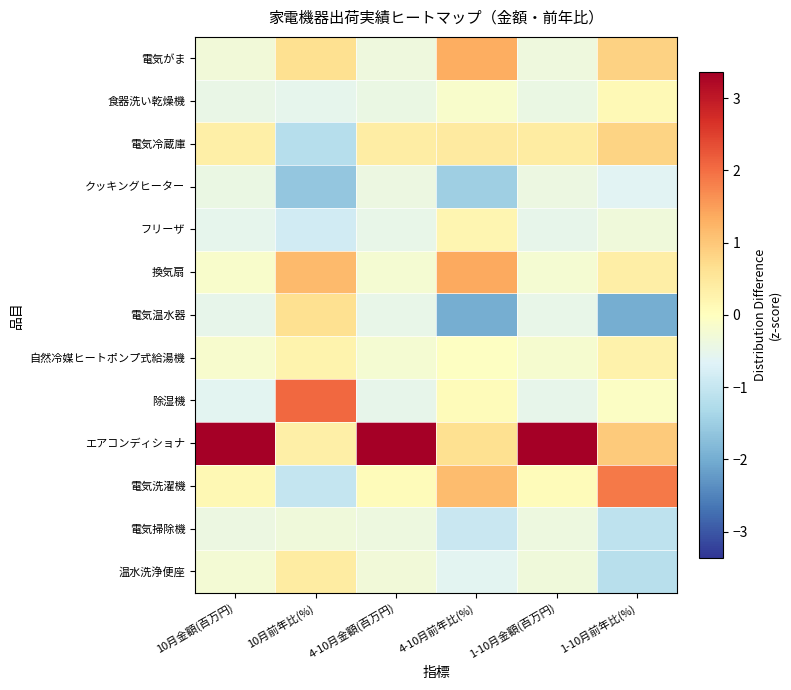

Which category has the highest value across all series?

4-10月金額(百万円)